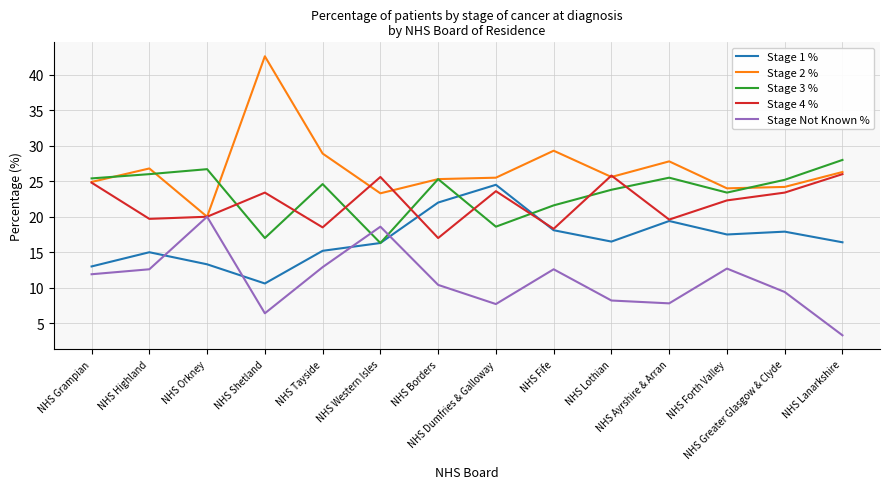

At which label does Stage 3 % reach its peak?

NHS Lanarkshire